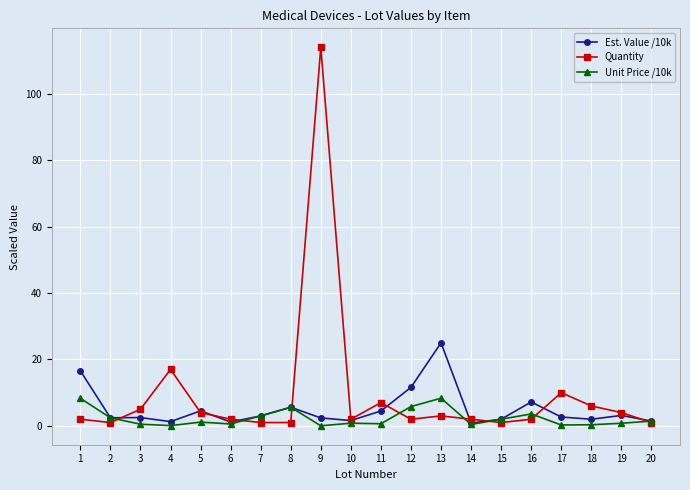

What is the greatest value displayed?

114.0